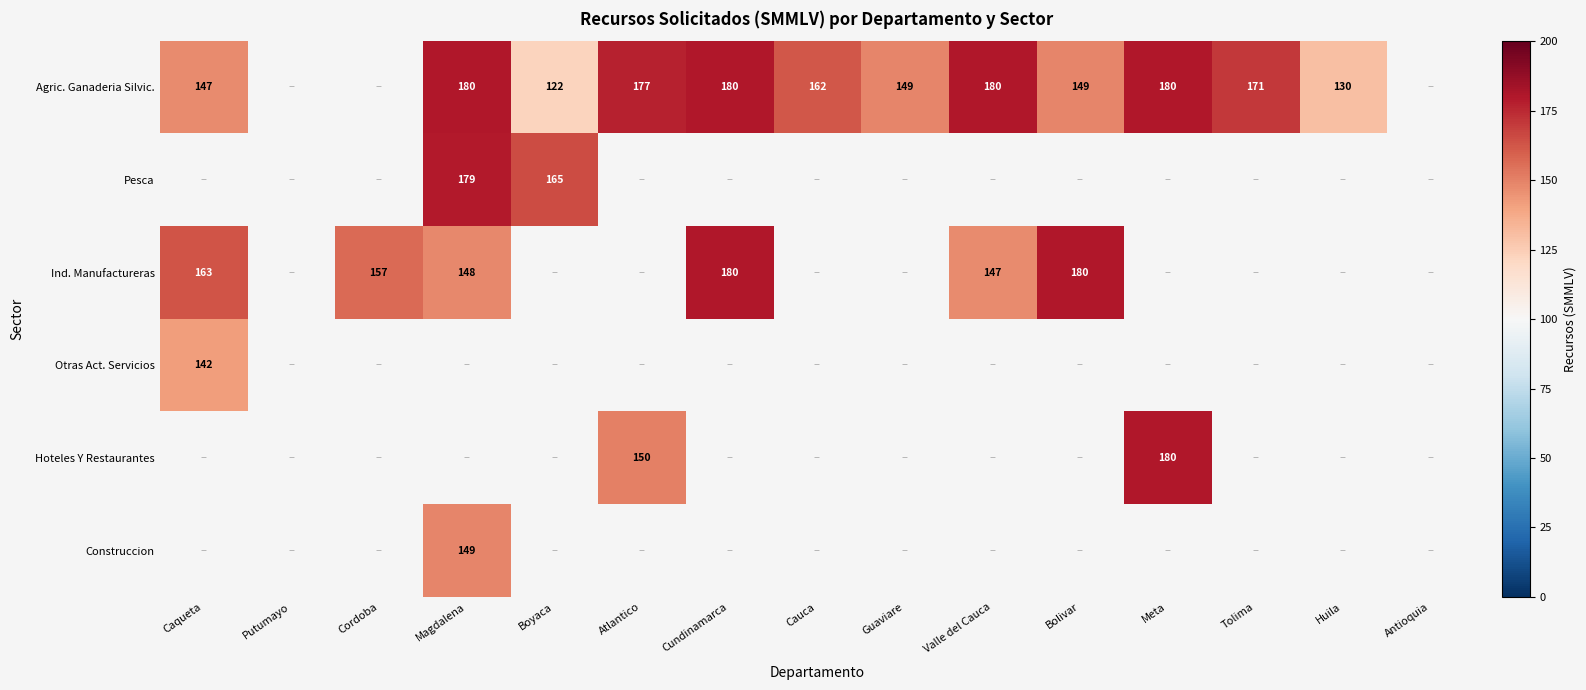

The Agric. Ganaderia Silvic. series shows 44 at Huila. True or false?

False